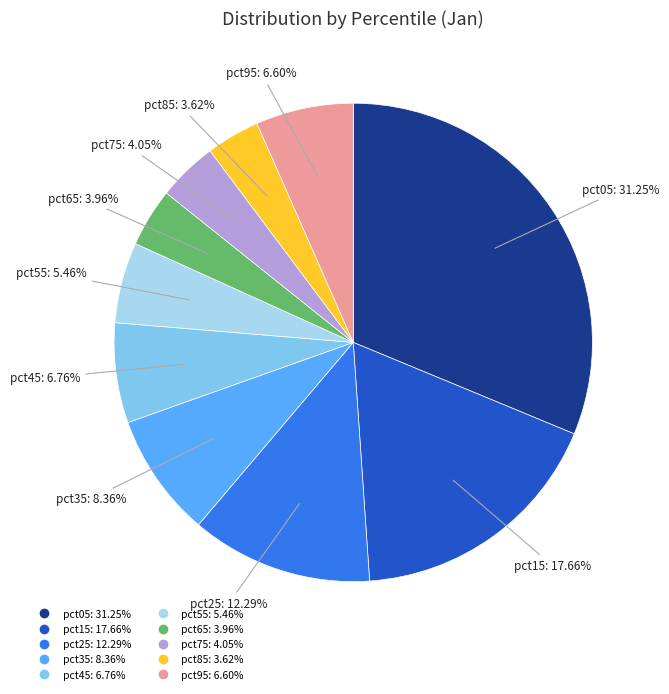

What is the largest slice in the pie chart?

pct05